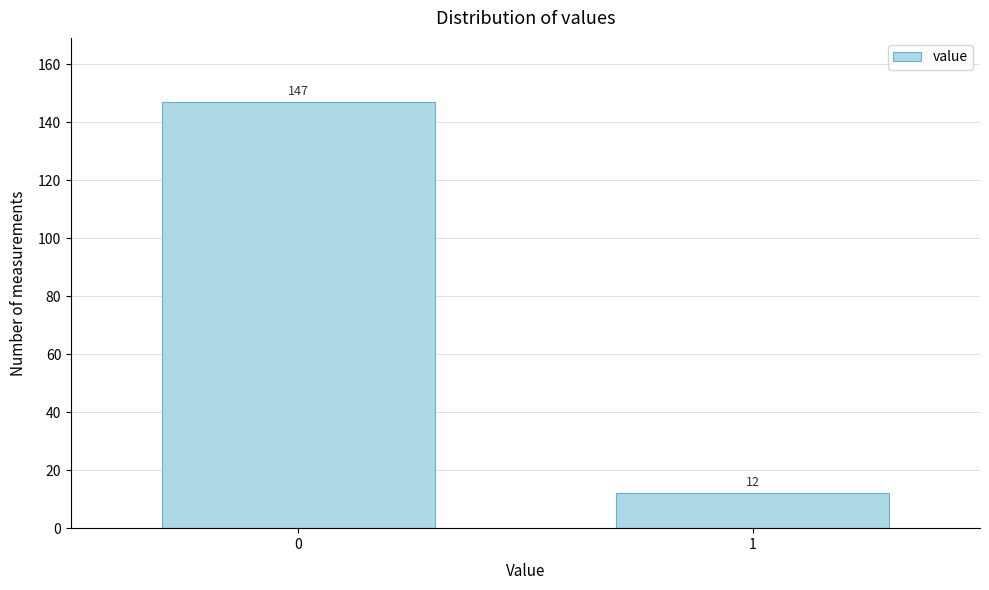

Reading right to left, extract all data points from this chart.

1=12	0=147